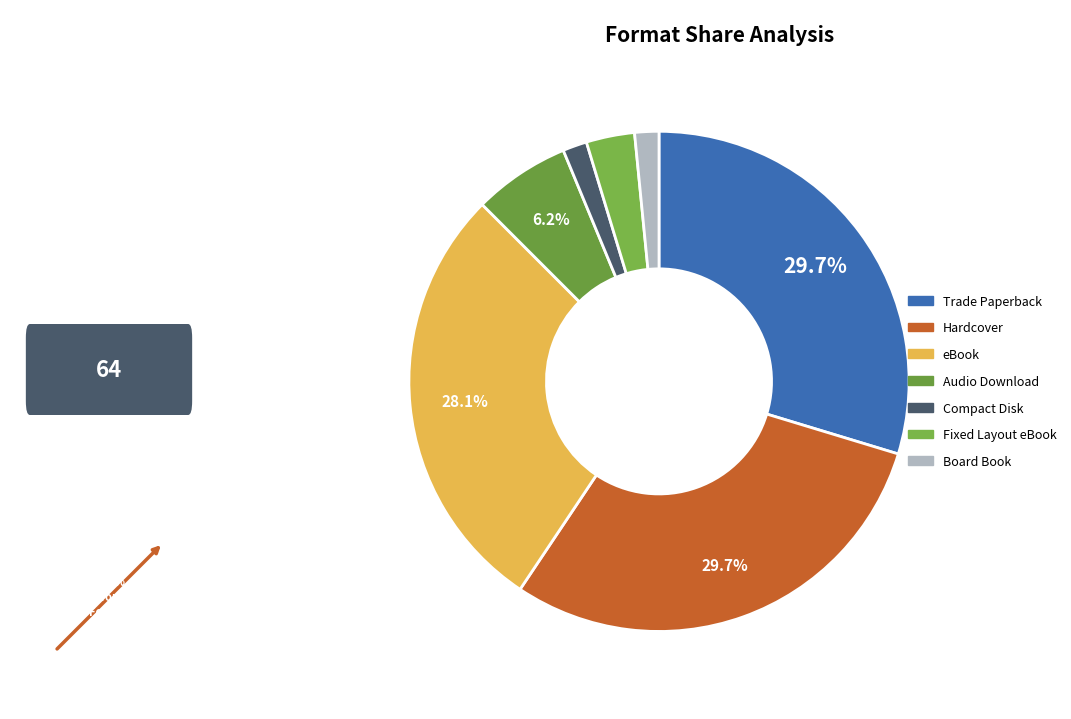

What is the largest slice in the pie chart?

Trade Paperback